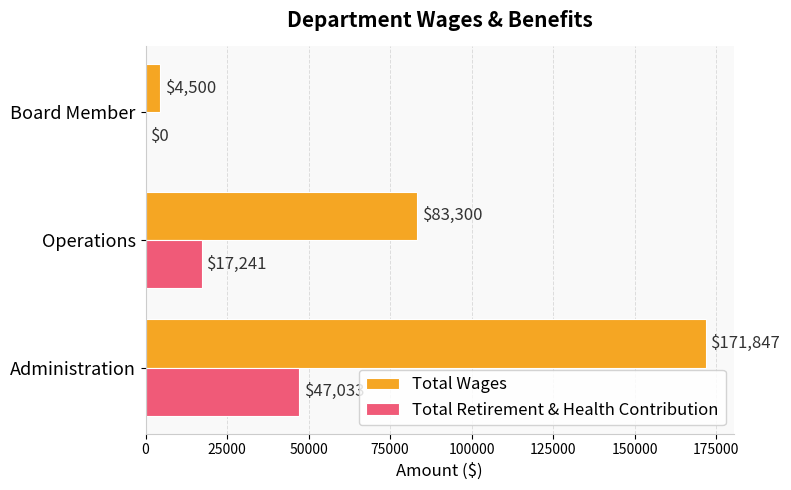

True or false: Total Wages has a value of 42478 at Administration.

False